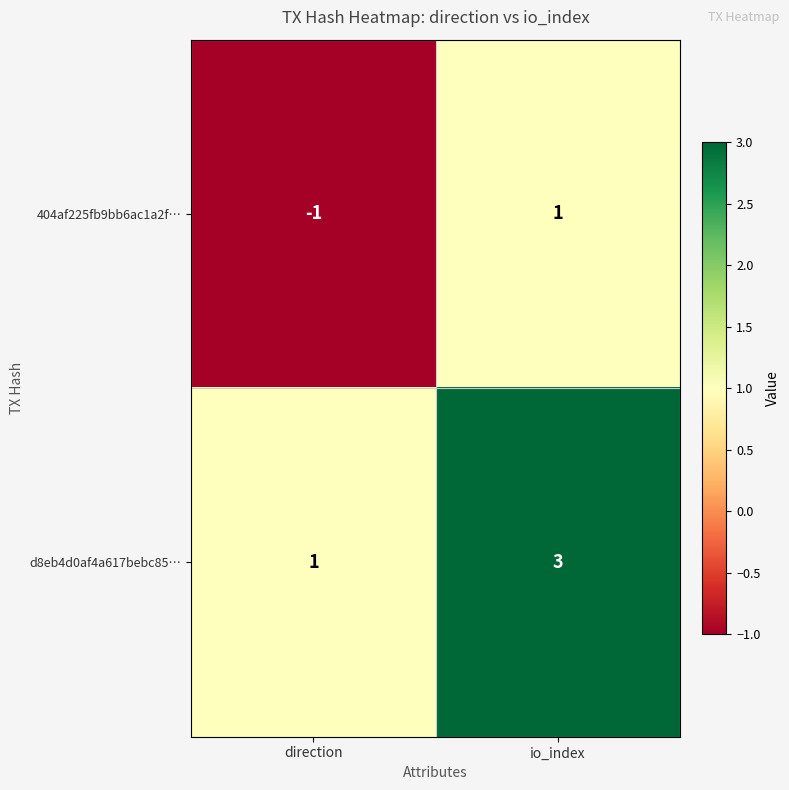

How many values in the 404af225fb9bb6ac1a2f… series are below 1?

1